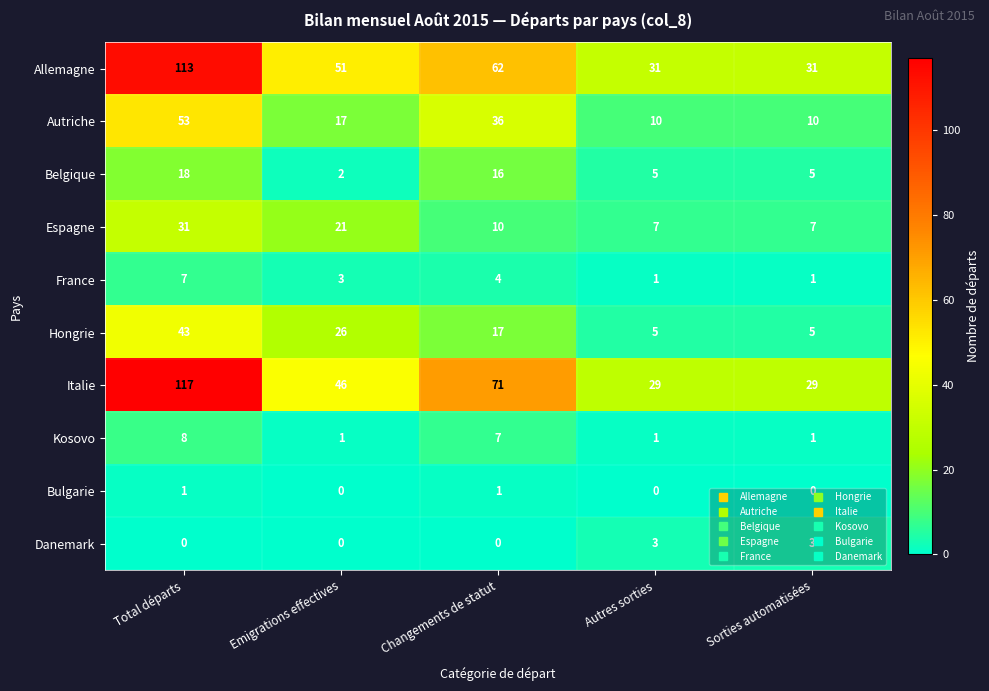

The France series shows 3 at Changements de statut. True or false?

False